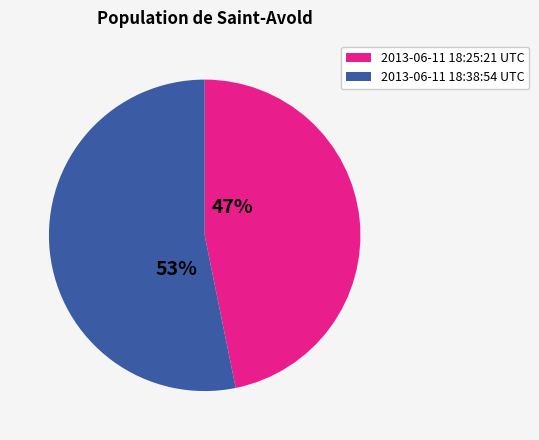

Which slice represents more than half of the pie?

2013-06-11 18:38:54 UTC